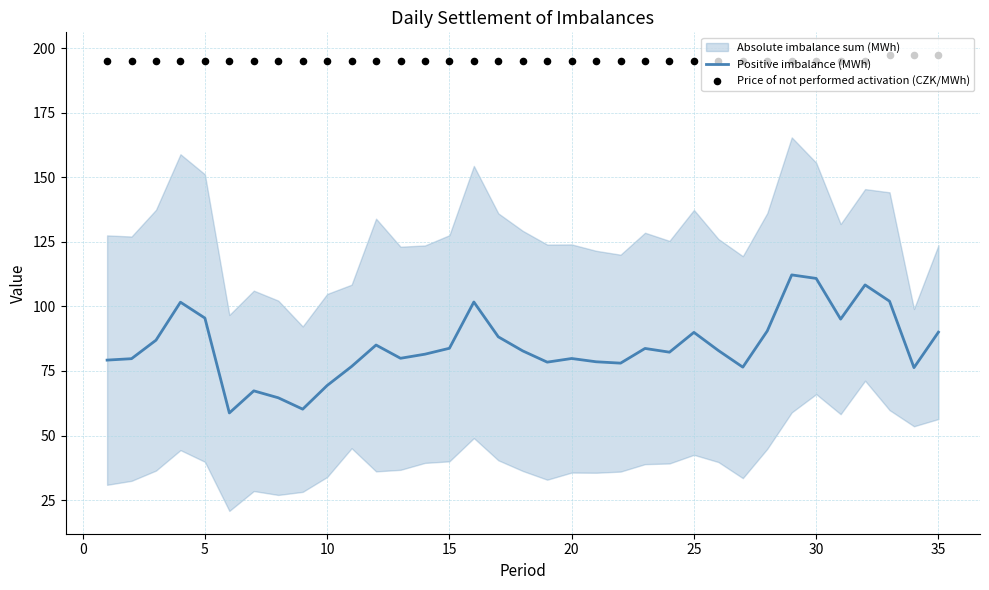

Which series has the largest total across all categories?

Price of not performed activation (CZK/MWh)